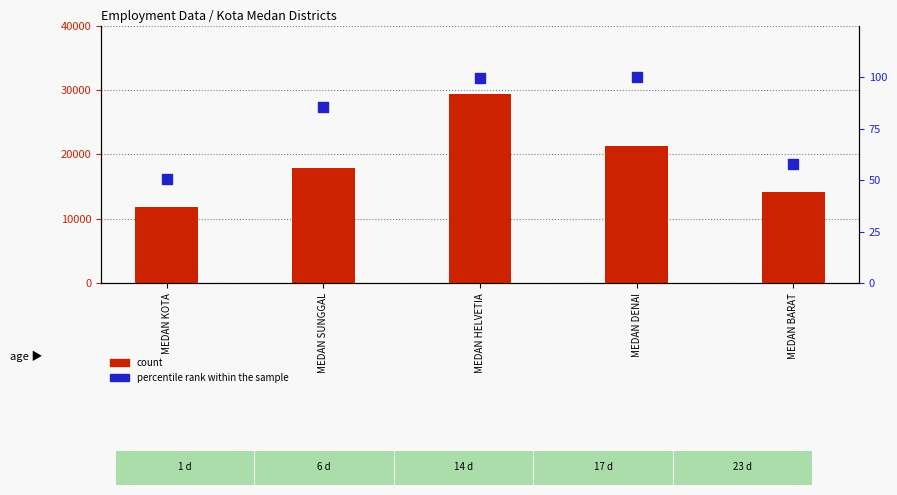

Is the value of count at MEDAN SUNGGAL greater than the value of percentile rank within the sample at MEDAN BARAT?

Yes